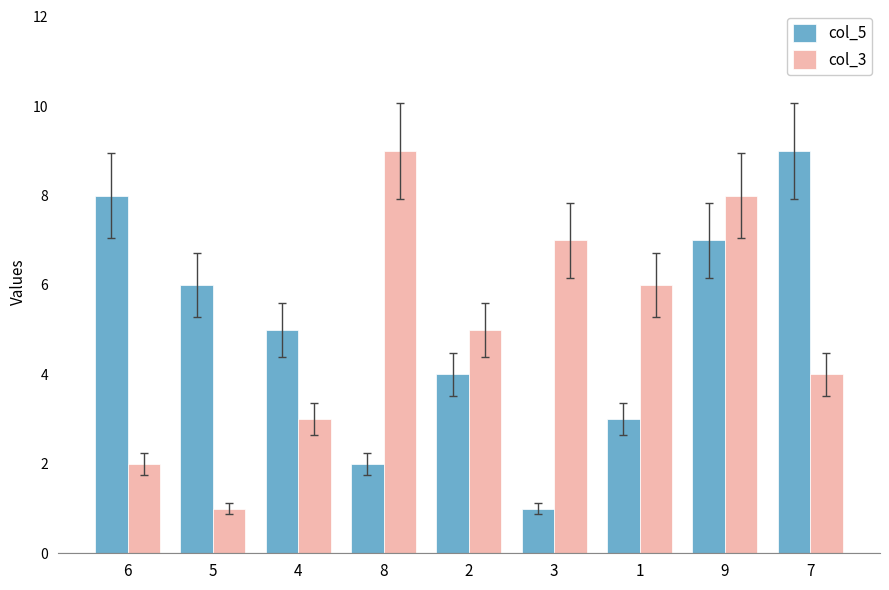

Is it true that col_5 equals 9 at 7?

True